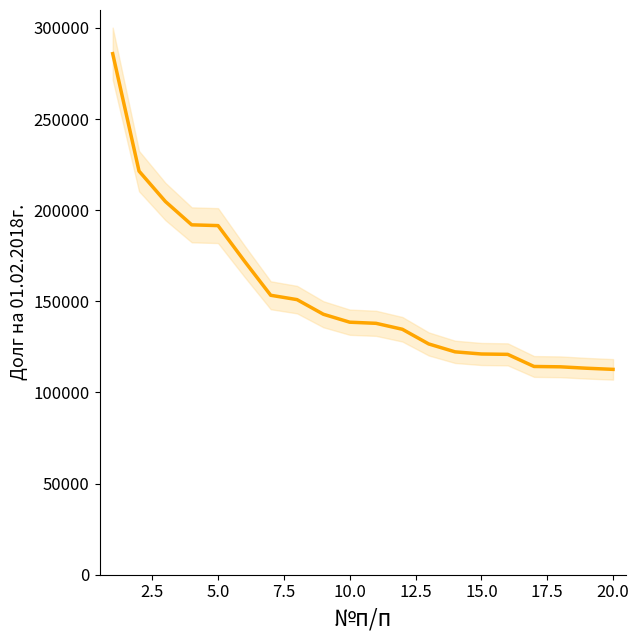

Reading left to right, what are all the values shown in this chart?

285915.3	221477.6	204804.4	191985.3	191561.8	172144.6	153342.0	150949.9	142922.3	138565.7	137946.1	134675.0	126630.2	122297.7	121116.1	120914.3	114264.9	114080.0	113299.2	112682.6